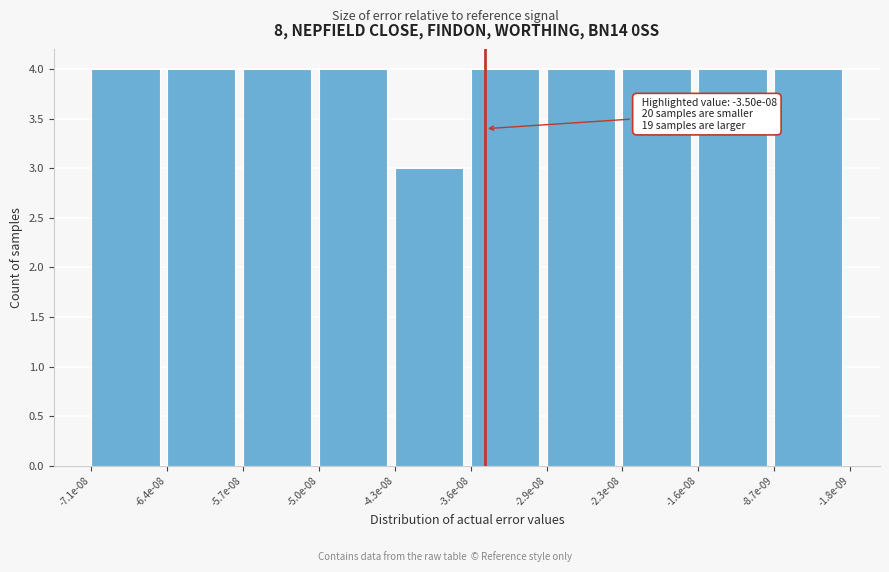

Reading left to right, what are all the values shown in this chart?

-7.1e-08=4	-6.4e-08=4	-5.7e-08=4	-5.0e-08=4	-4.3e-08=3	-3.6e-08=4	-2.9e-08=4	-2.3e-08=4	-1.6e-08=4	-8.7e-09=4